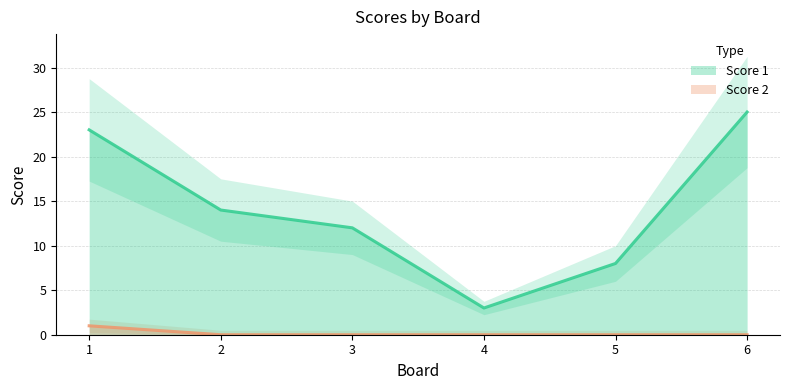

What is the highest value of the Score 1 series?

25